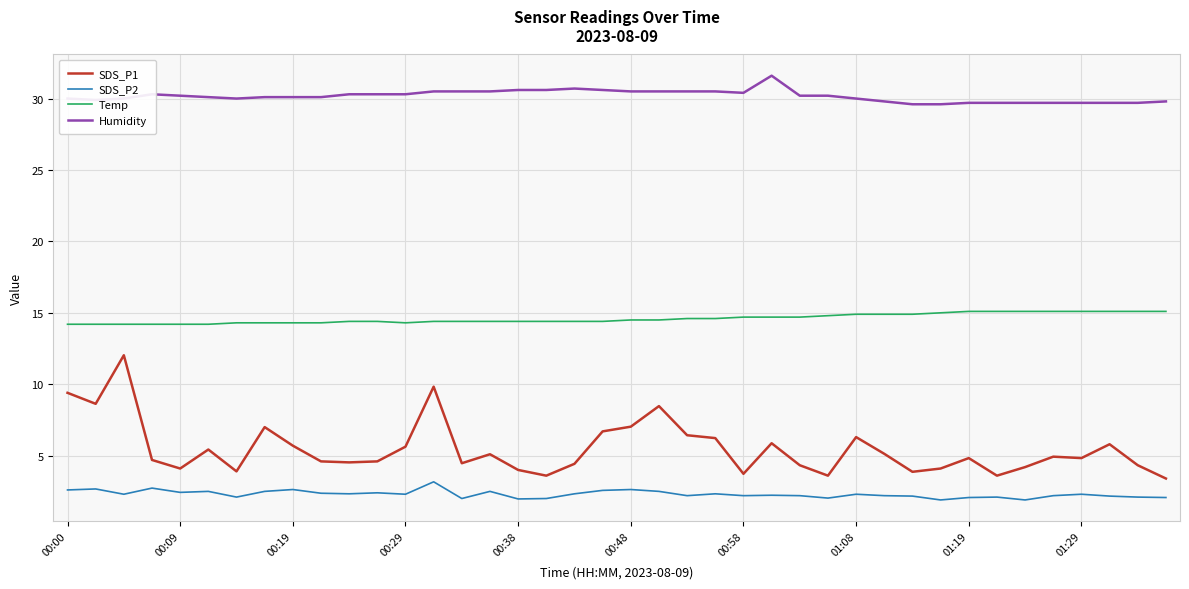

True or false: Temp and SDS_P2 cross at least once.

False